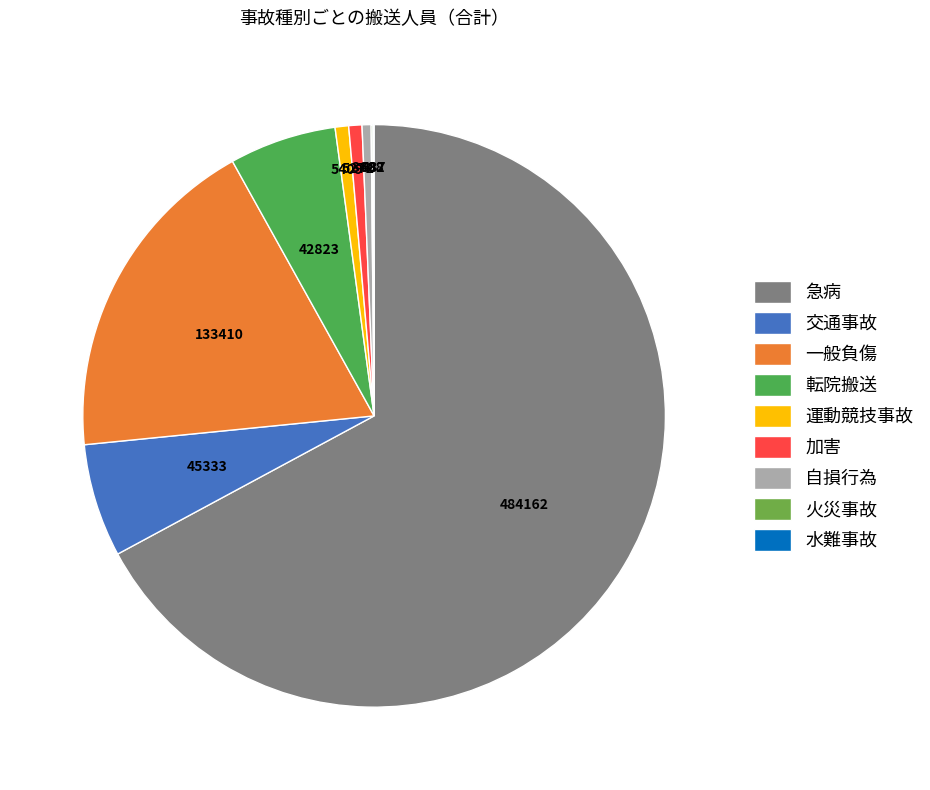

Between 転院搬送 and 火災事故, which is larger?

転院搬送